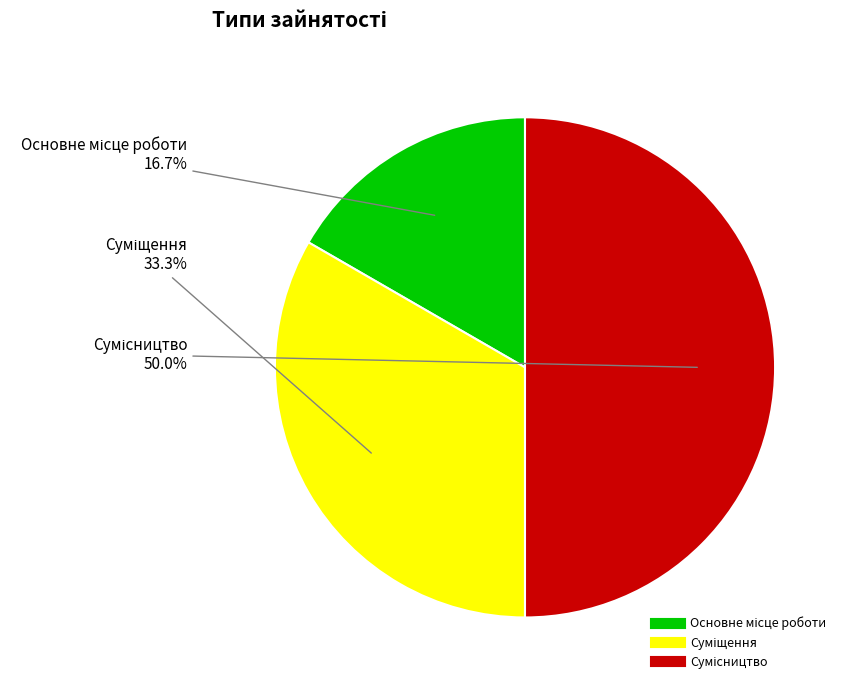

What percentage do Основне місце роботи and Суміщення together represent?

50.0%